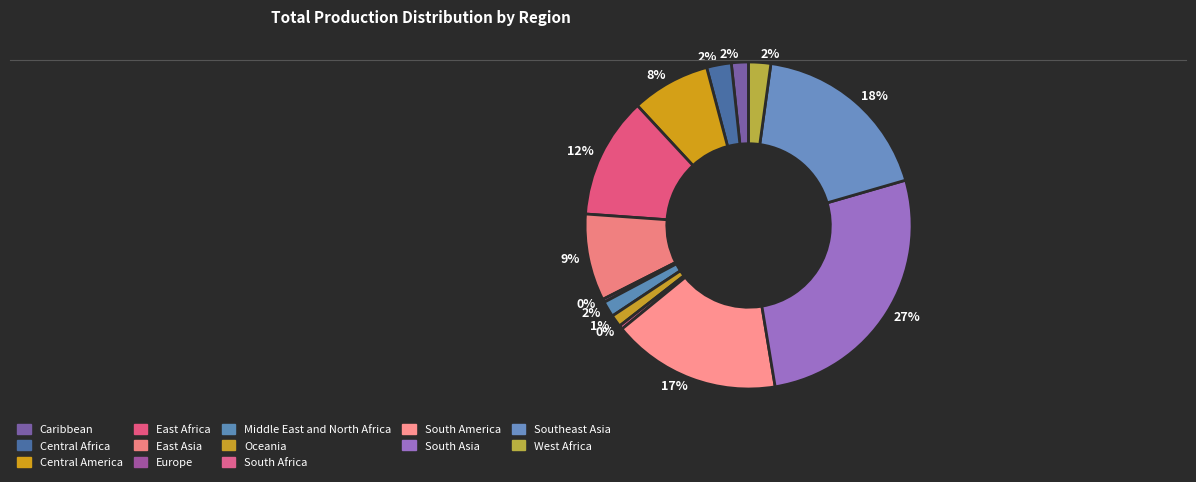

Count the number of slices in the pie.

13